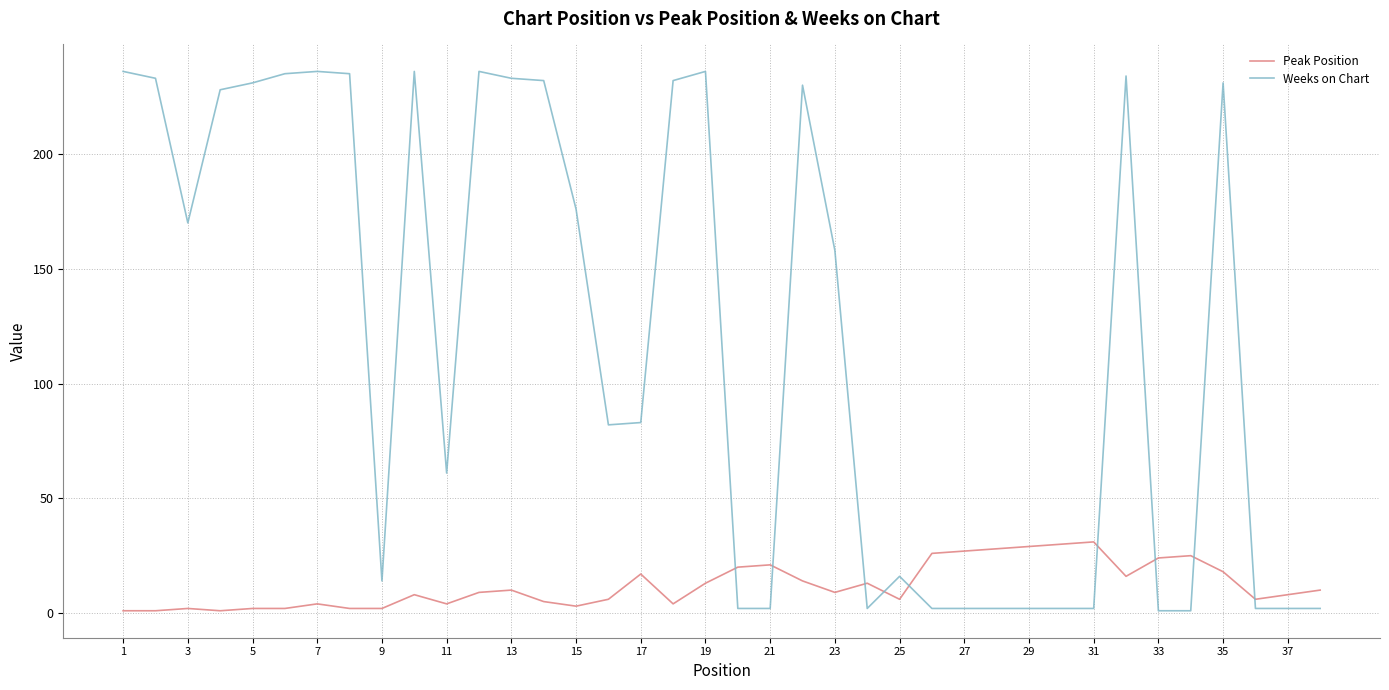

What is the highest value of the Weeks on Chart series?

236